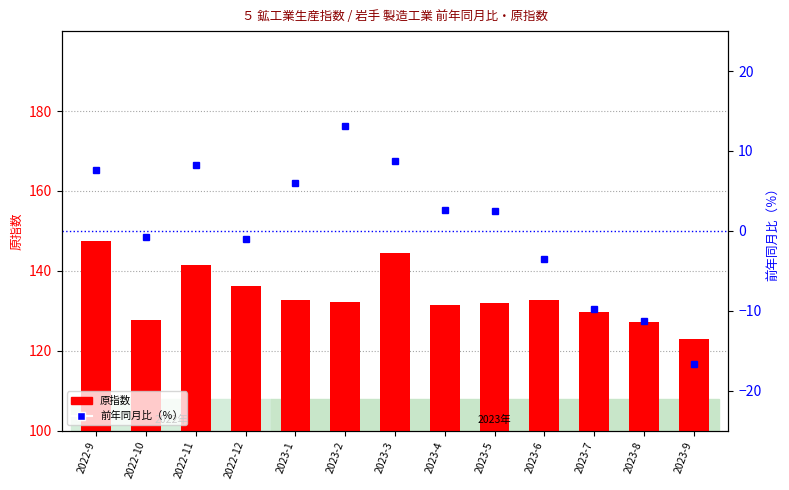

Which label corresponds to the largest value in the chart?

2022-9